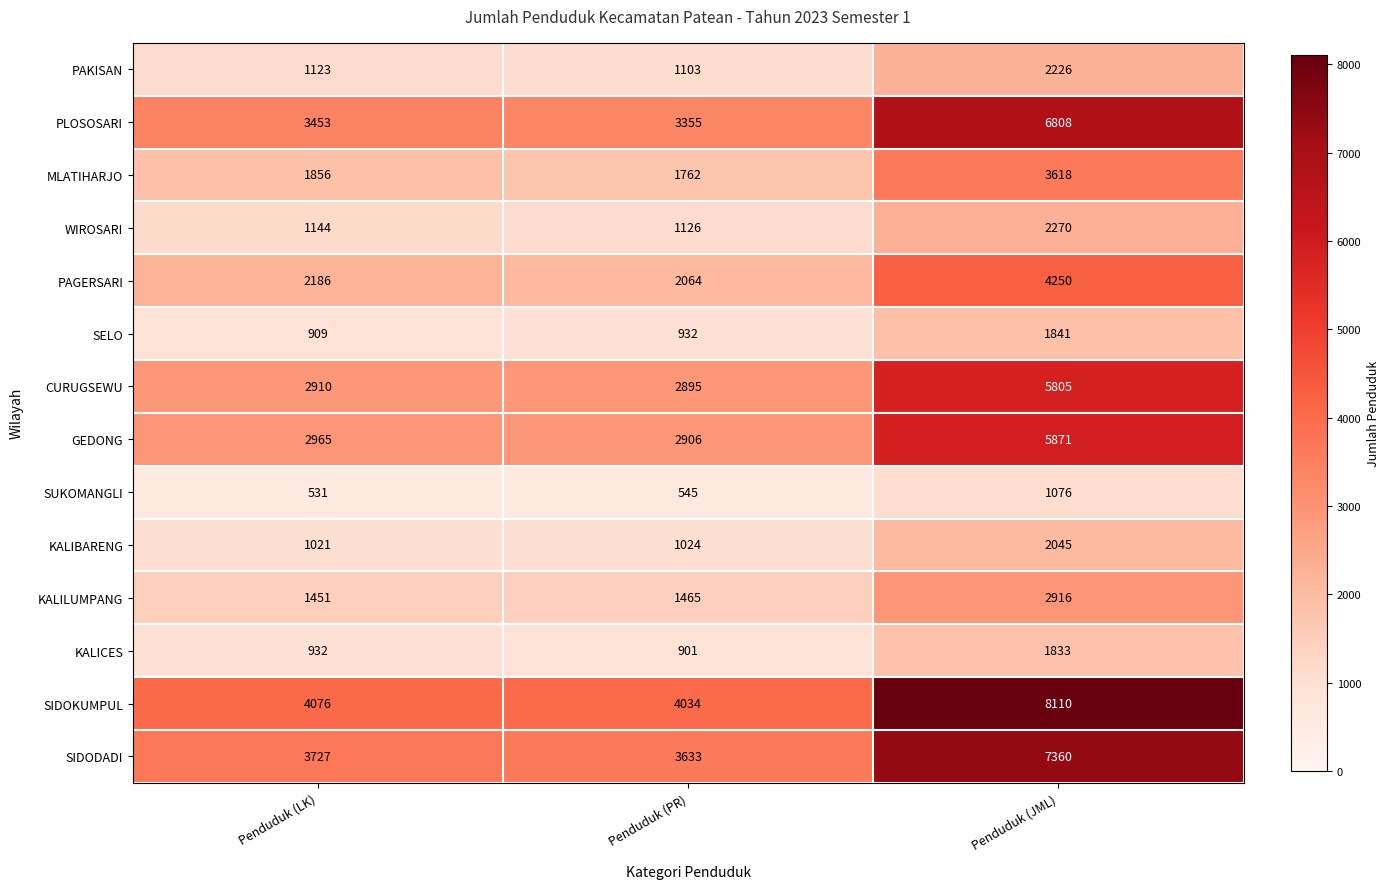

The value of PAGERSARI at Penduduk (PR) is 2064. True or false?

True